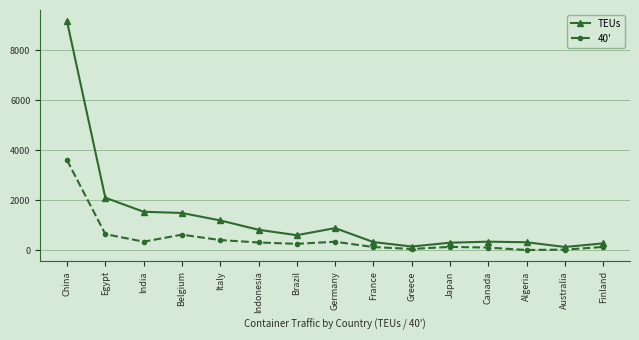

List the series in order of their peak value, lowest first.

40', TEUs